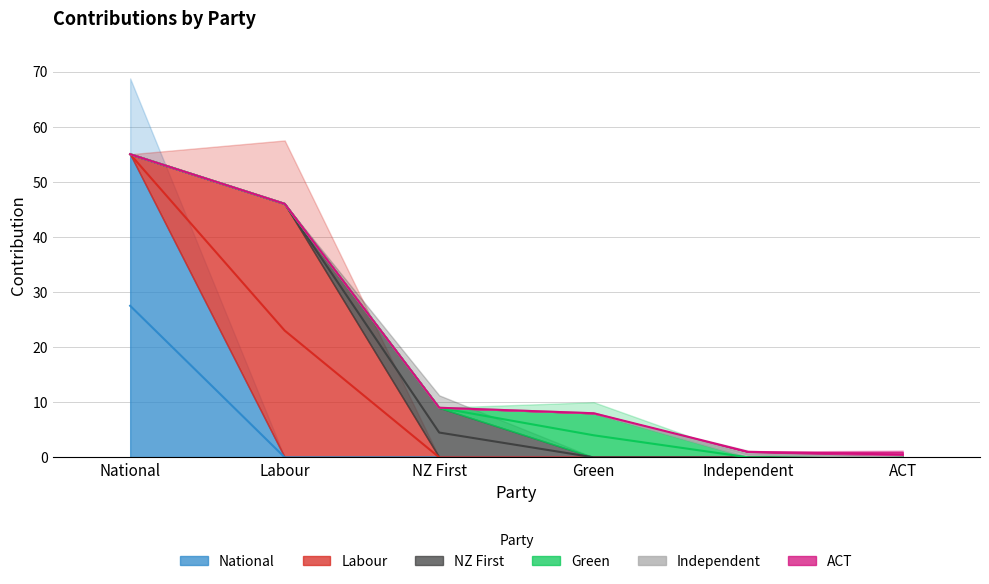

What is the label of the 6th point from the right?

National